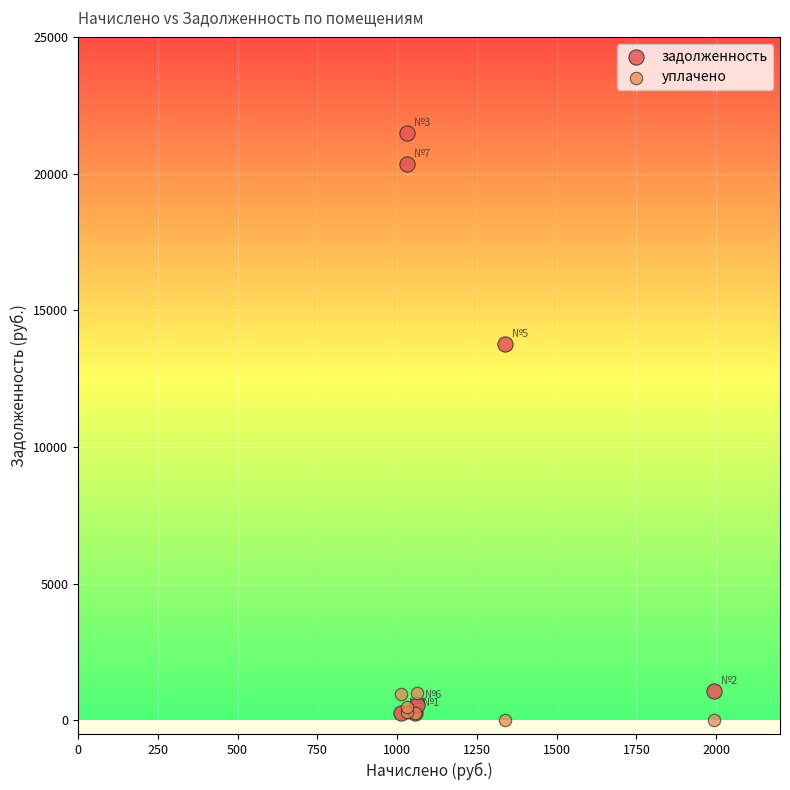

Across all series, what Y value is closest to 10748?

13758.1